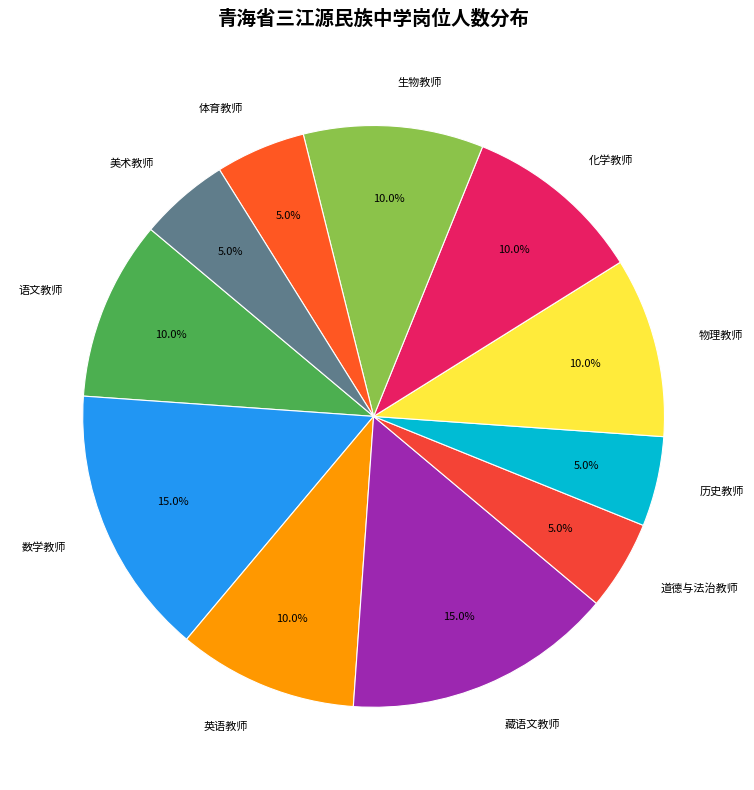

To the nearest percent, what is the average slice percentage?

9%